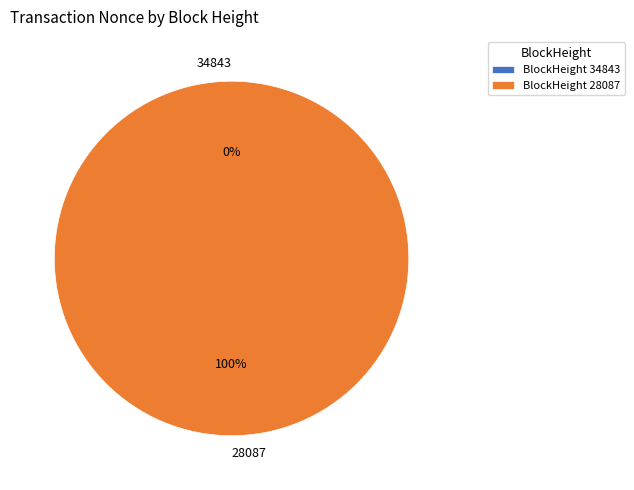

To the nearest percent, what is the average slice percentage?

50%